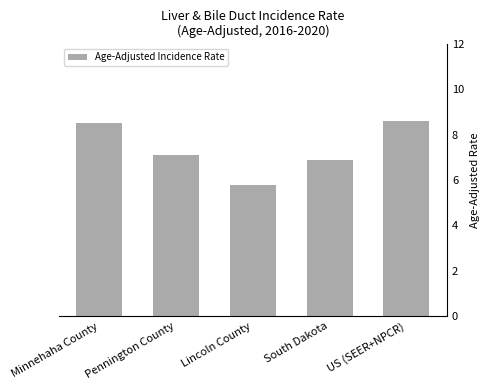

True or false: the data shows 7.1 at Pennington County.

True